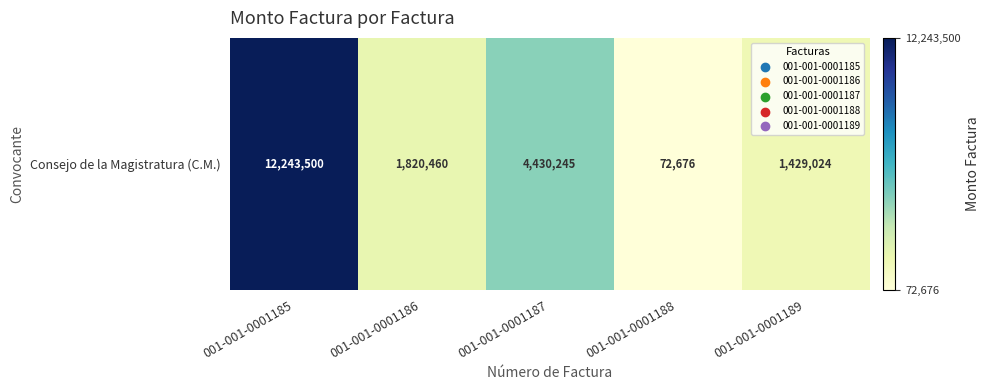

Which has a higher value, 001-001-0001188 or 001-001-0001185?

001-001-0001185